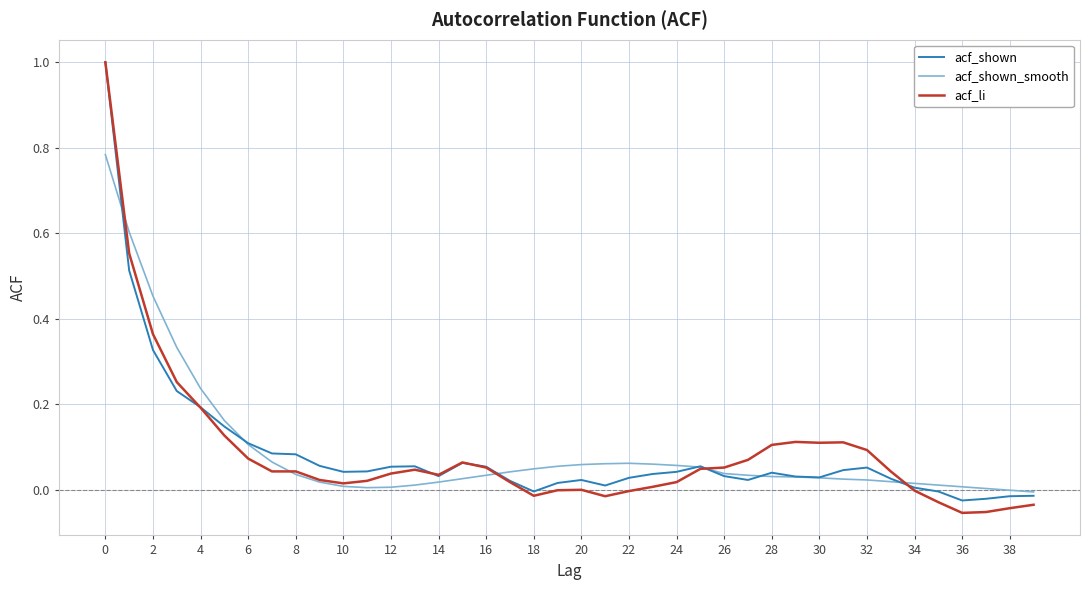

How many lines are shown in the chart?

3